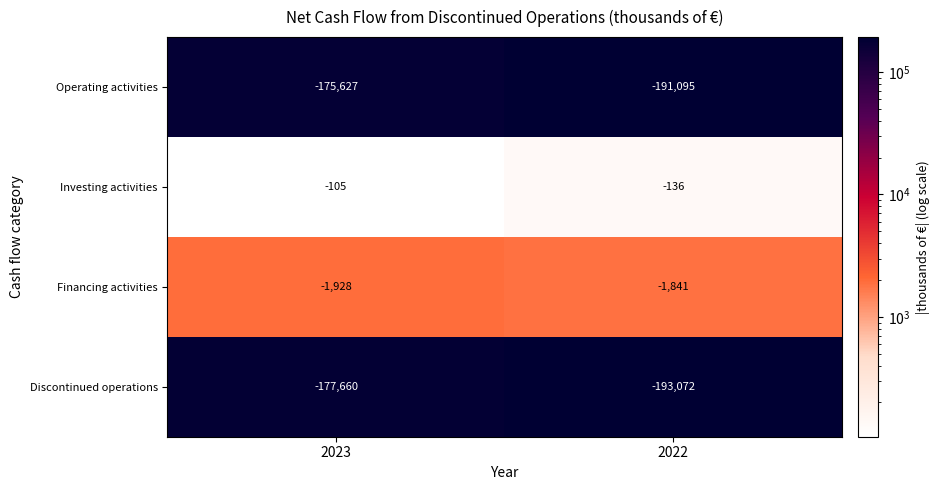

What is the difference between the maximum and minimum values in the Operating activities series?

15468